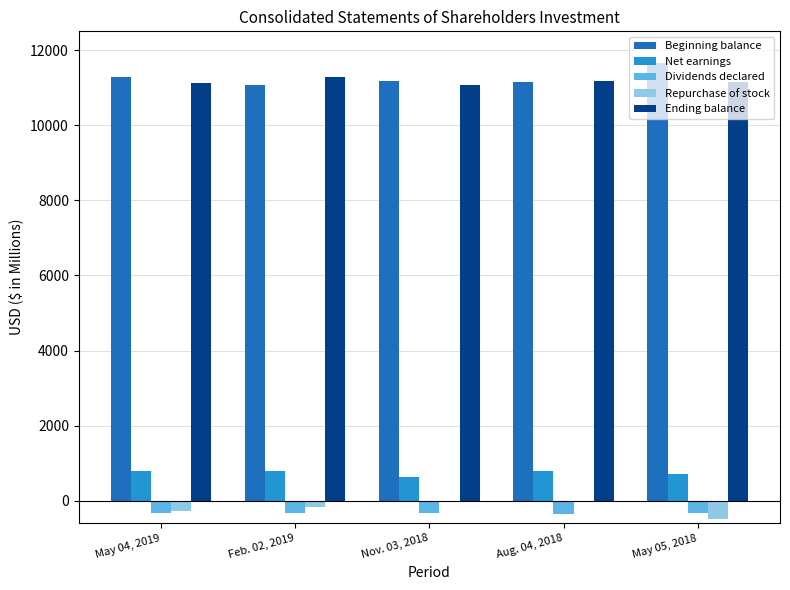

At which label does Beginning balance reach its peak?

May 05, 2018